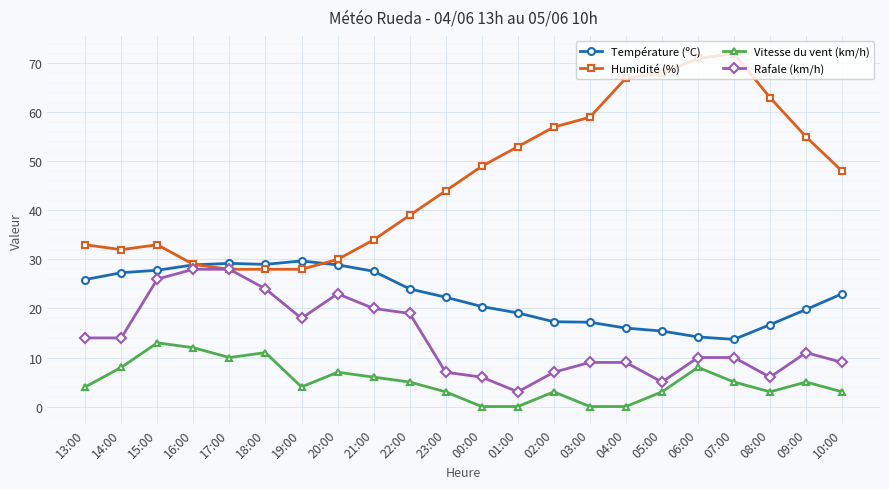

Between 03:00 and 10:00, which series saw the biggest shift?

Humidité (%)